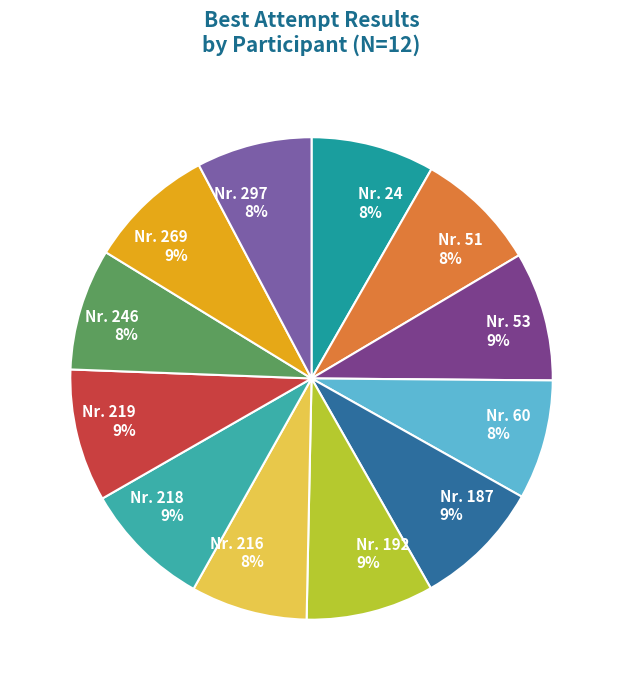

Approximately how many times larger is the value at Nr. 51 8% compared to Nr. 216 8%?

1.0